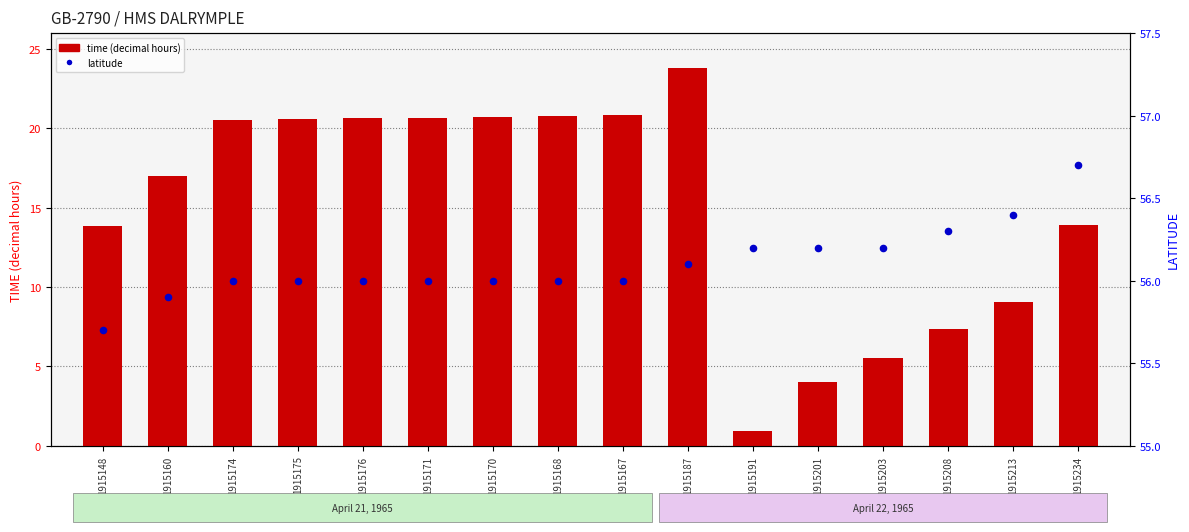

At which category is the sum across all series the highest?

1915187